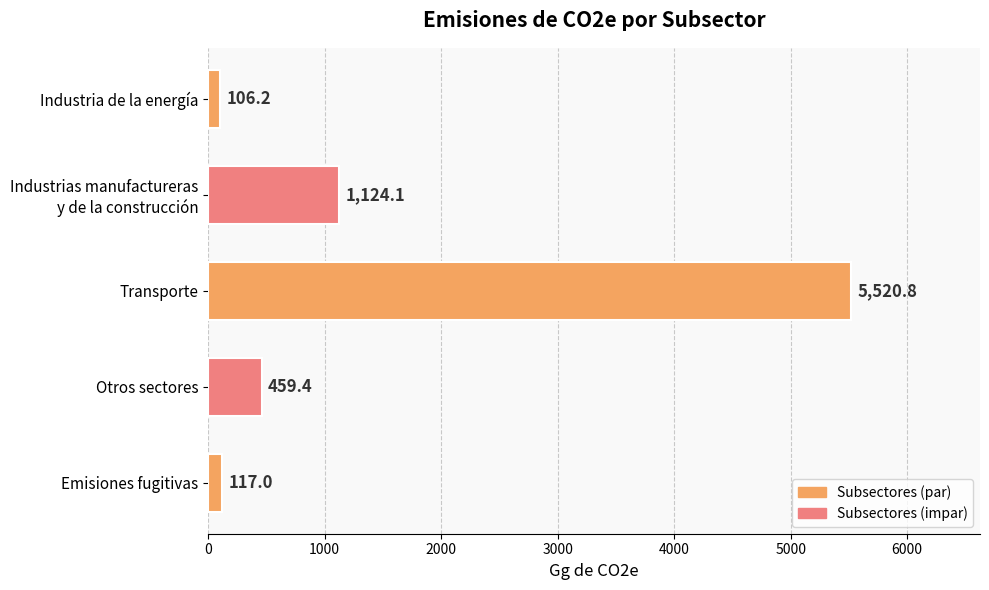

How many values are below 459?

2